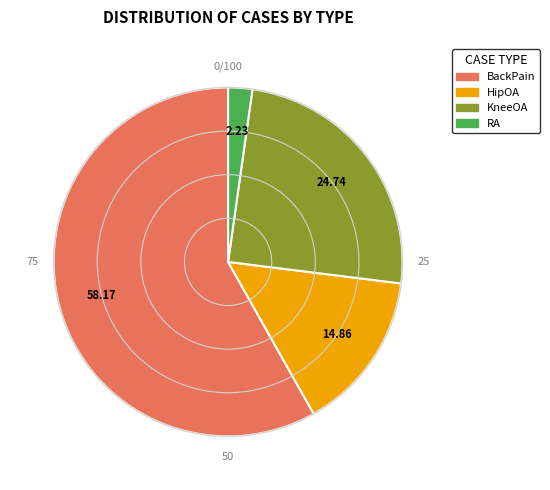

What is the smallest slice in the pie chart?

RA